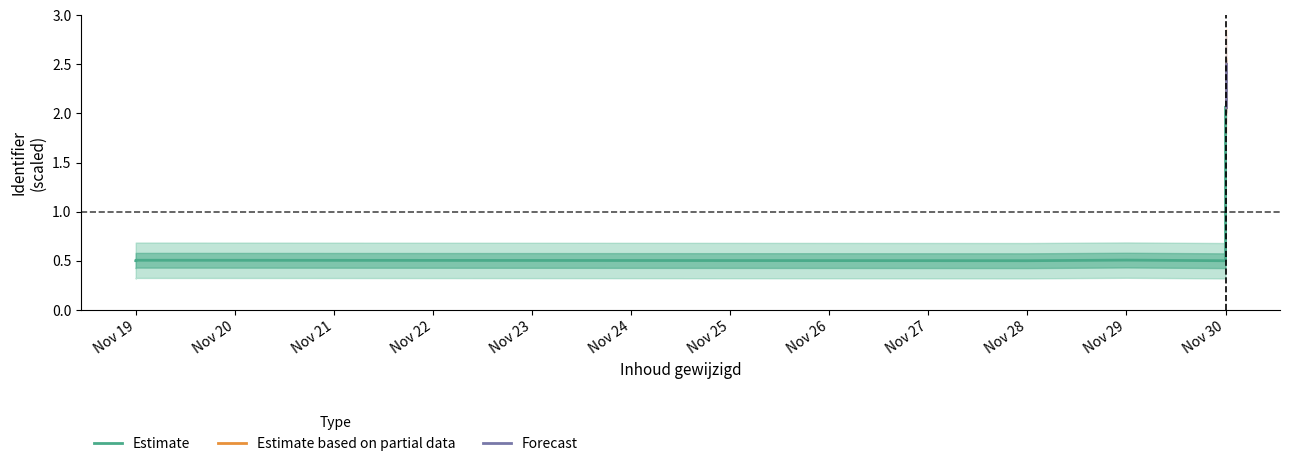

Between Nov 28 and Nov 19, which is larger?

Nov 19